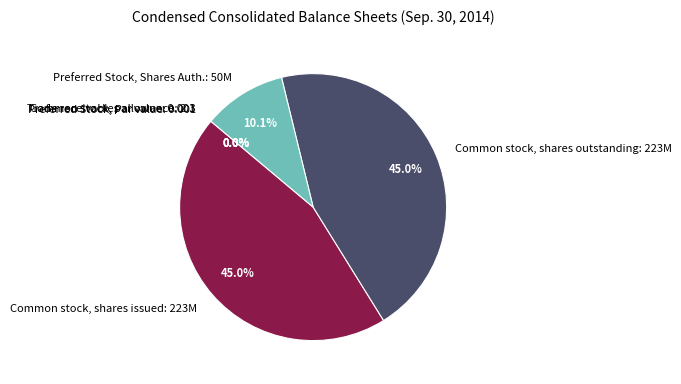

Count the number of slices in the pie.

6